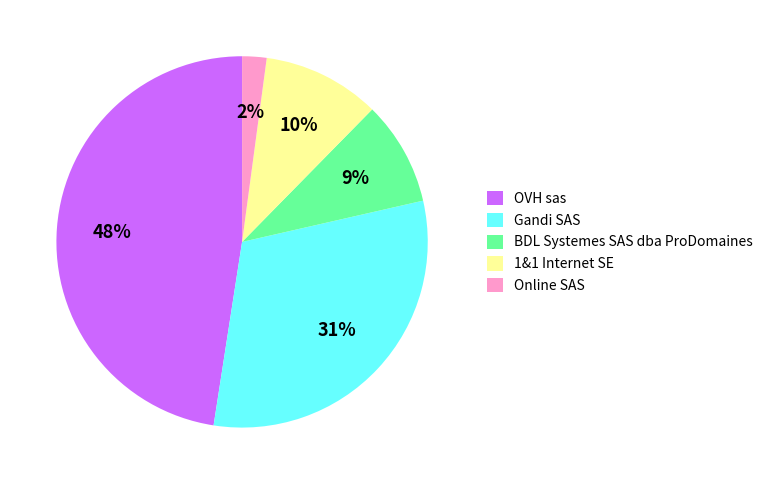

To the nearest percent, what is the average slice percentage?

20%